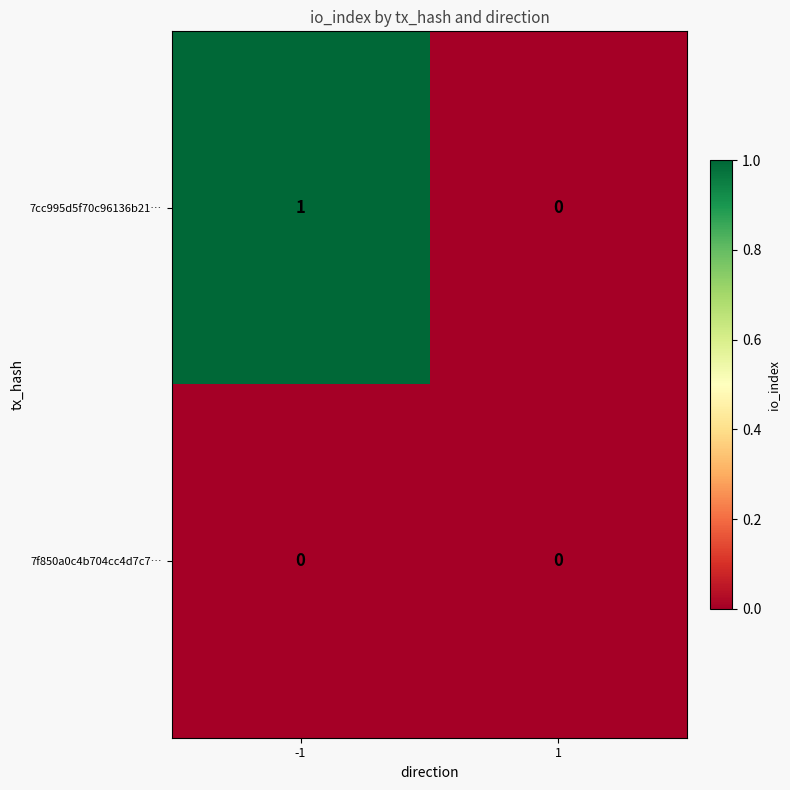

How many data points in 7cc995d5f70c96136b21… are less than 1?

1